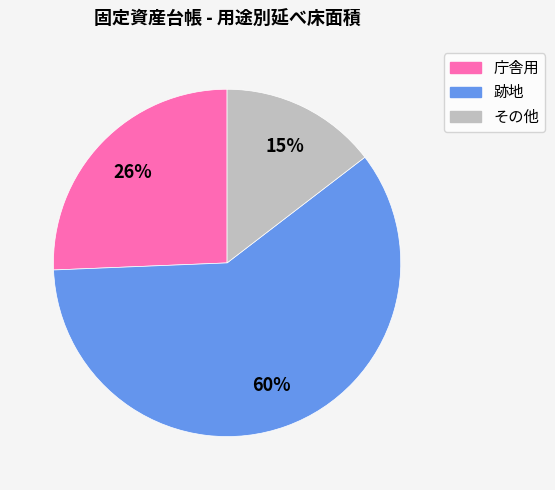

Does any single category account for the majority?

Yes